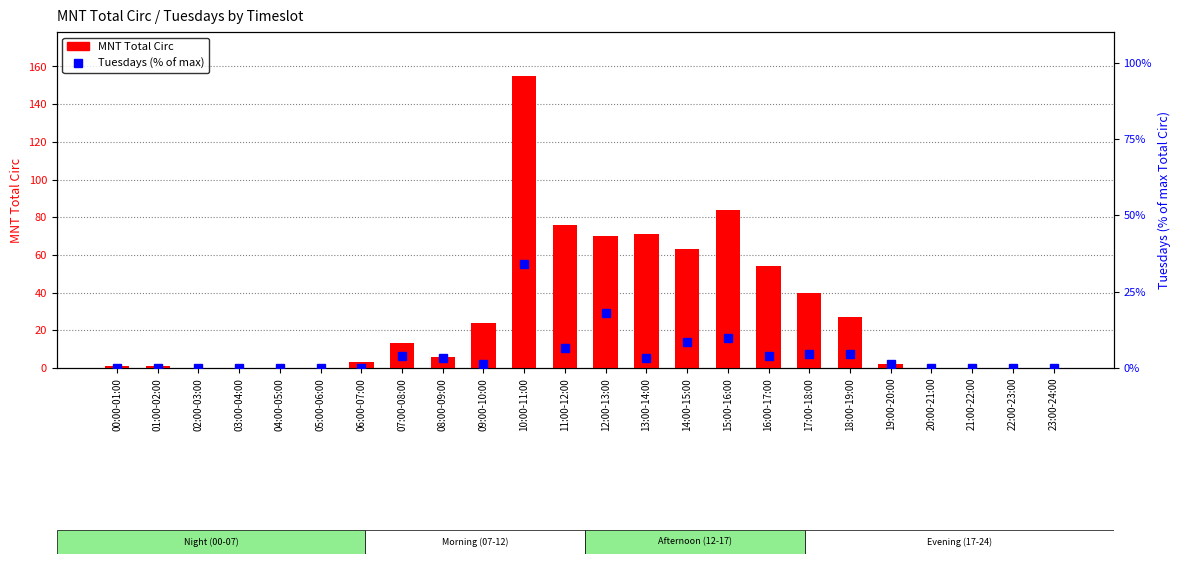

Reading right to left, list all the values displayed in this chart.

MNT Total Circ: 23:00-24:00=0.0	22:00-23:00=0.0	21:00-22:00=0.0	20:00-21:00=0.0	19:00-20:00=2.0	18:00-19:00=27.0	17:00-18:00=40.0	16:00-17:00=54.0	15:00-16:00=84.0	14:00-15:00=63.0	13:00-14:00=71.0	12:00-13:00=70.0	11:00-12:00=76.0	10:00-11:00=155.0	09:00-10:00=24.0	08:00-09:00=6.0	07:00-08:00=13.0	06:00-07:00=3.0	05:00-06:00=0.0	04:00-05:00=0.0	03:00-04:00=0.0	02:00-03:00=0.0	01:00-02:00=1.0	00:00-01:00=1.0
Tuesdays (% of max): 23:00-24:00=0.0	22:00-23:00=0.0	21:00-22:00=0.0	20:00-21:00=0.0	19:00-20:00=1.3	18:00-19:00=4.5	17:00-18:00=4.5	16:00-17:00=3.9	15:00-16:00=9.7	14:00-15:00=8.4	13:00-14:00=3.2	12:00-13:00=18.1	11:00-12:00=6.5	10:00-11:00=34.2	09:00-10:00=1.3	08:00-09:00=3.2	07:00-08:00=3.9	06:00-07:00=0.0	05:00-06:00=0.0	04:00-05:00=0.0	03:00-04:00=0.0	02:00-03:00=0.0	01:00-02:00=0.0	00:00-01:00=0.0